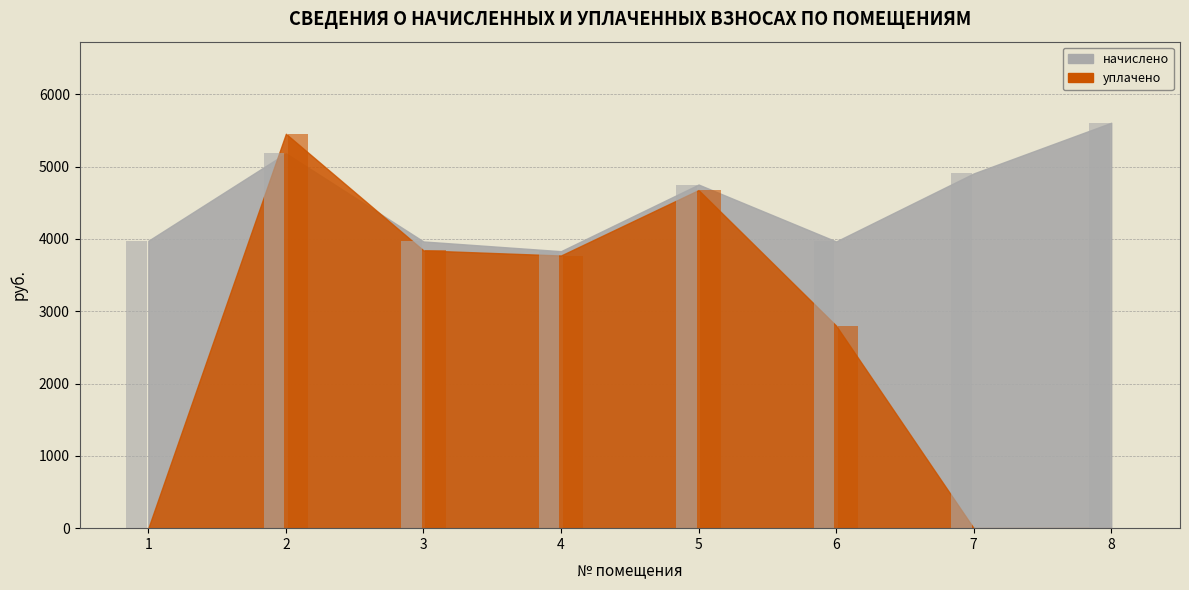

Reading left to right, list all the values displayed in this chart.

начислено: 3974.4	5184.0	3964.8	3830.4	4752.0	3964.8	4905.6	5606.4
уплачено: 0.0	5454.0	3840.9	3770.6	4675.5	2800.7	0.0	0.0